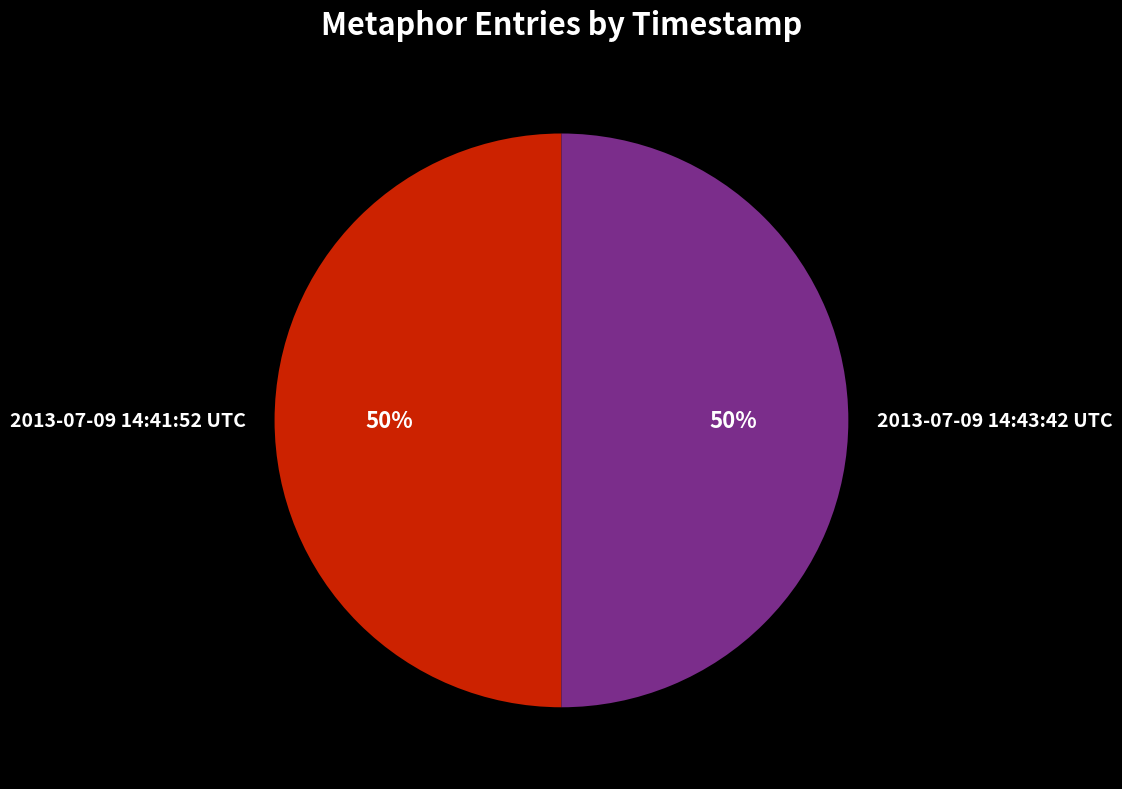

Count the number of slices in the pie.

2